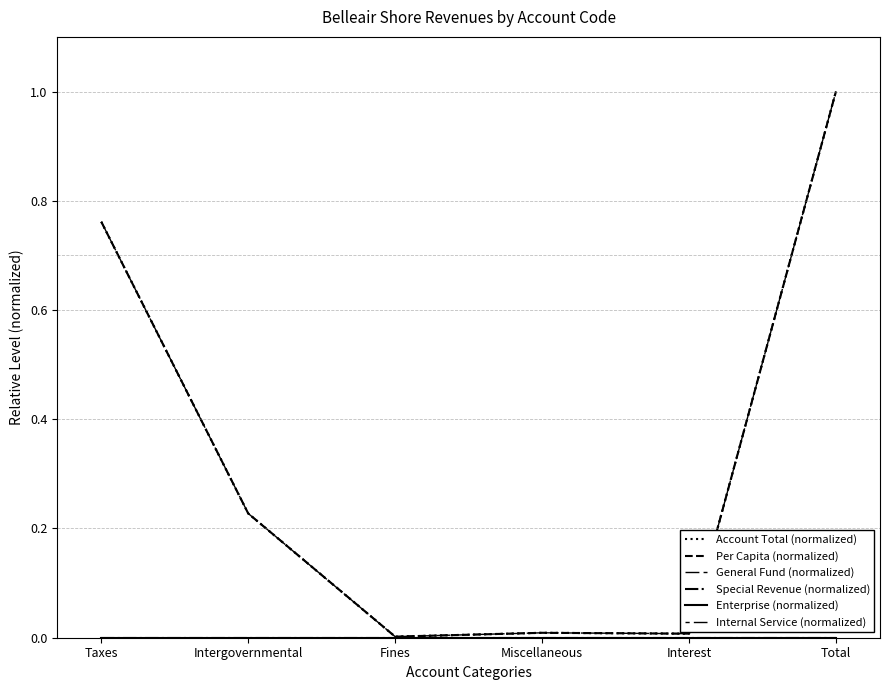

List the labels in order of Internal Service (normalized) value, largest first.

Taxes, Intergovernmental, Fines, Miscellaneous, Interest, Total